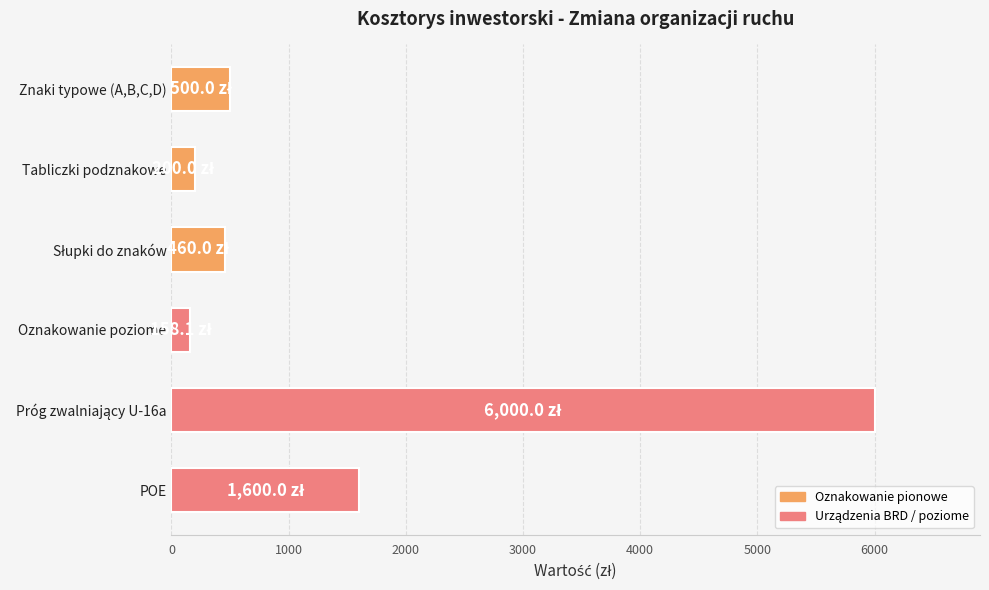

What is the average value?

1486.4